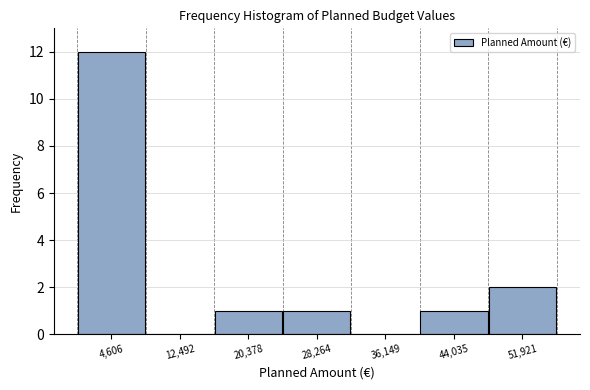

How tall is the bar that spans 24000 to 32000 on the x-axis? Neither the bar edges nor the heights are printed on the chart, so give them approximately, as read against the axes.

1